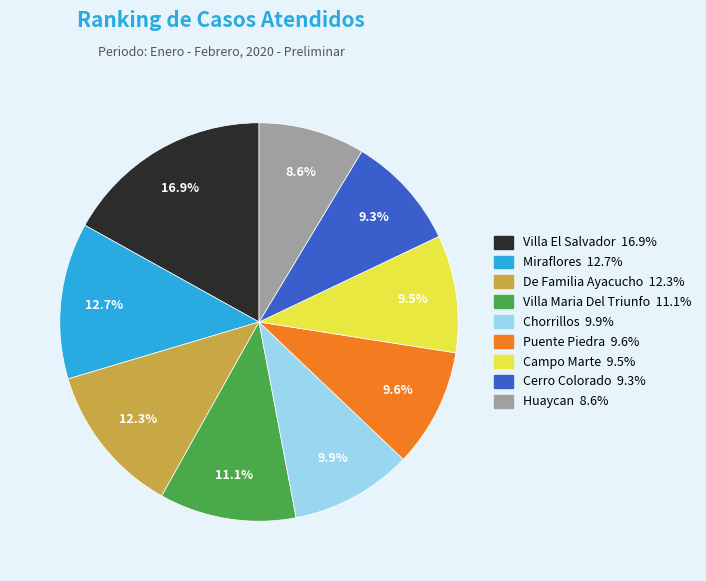

Does any single category account for the majority?

No